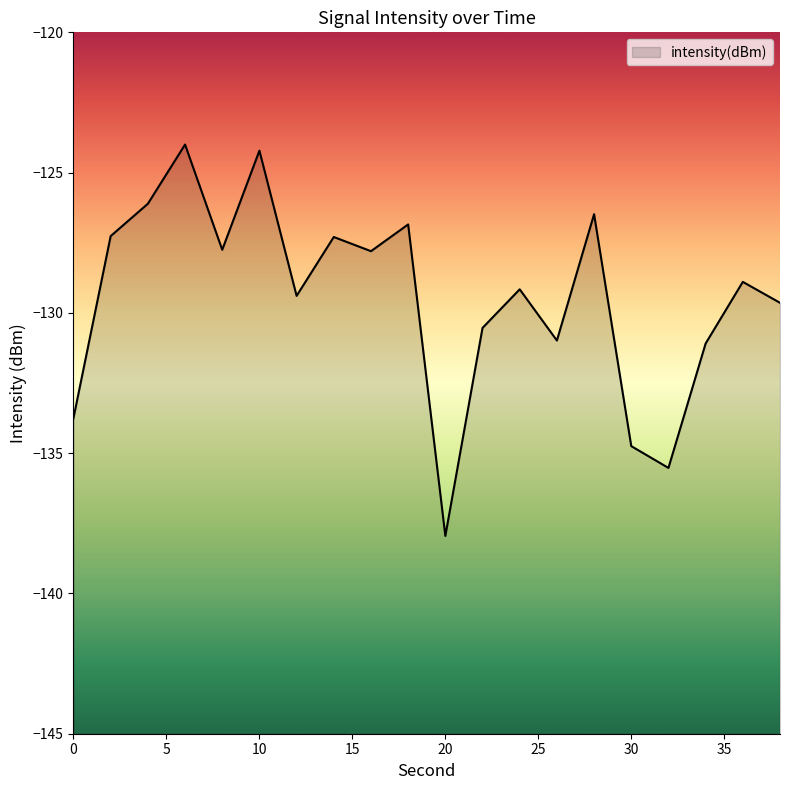

How many lines are shown in the chart?

1